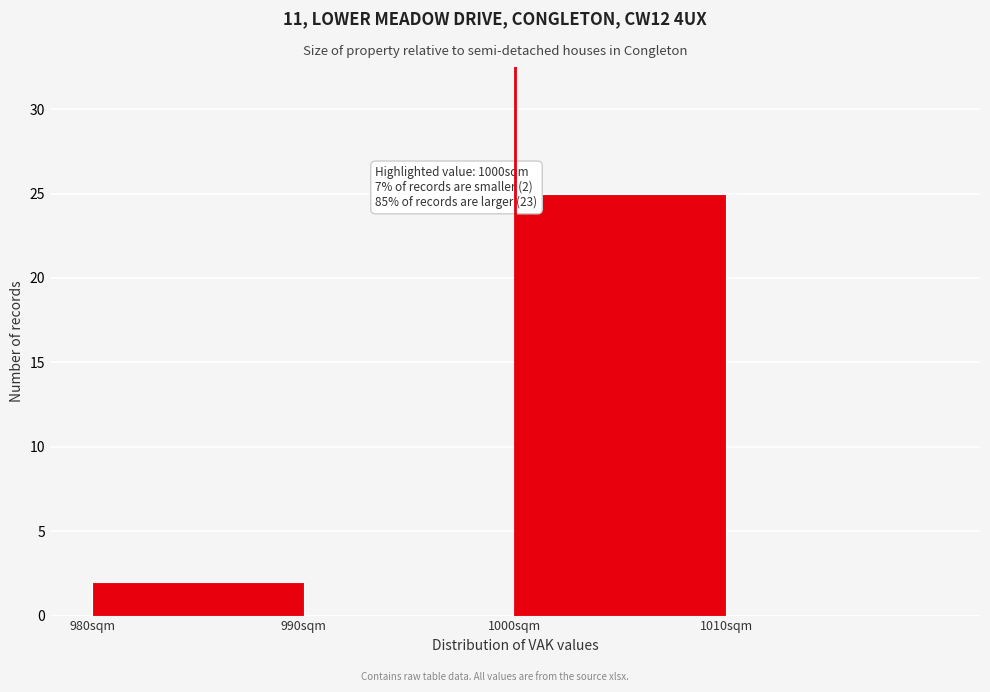

Over which range of the x-axis is the bar tallest?

1000 to 1010